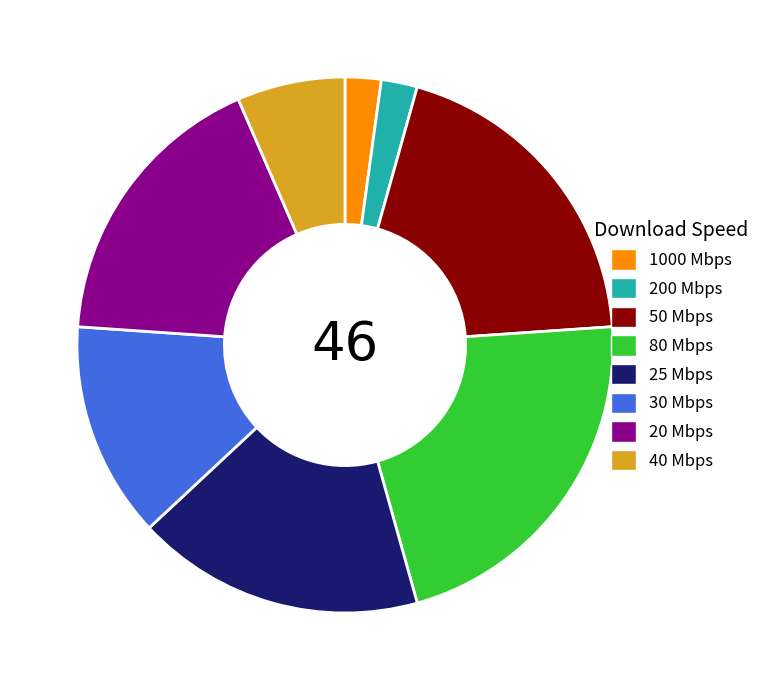

Is the sum of 40 Mbps and 50 Mbps greater than half?

No